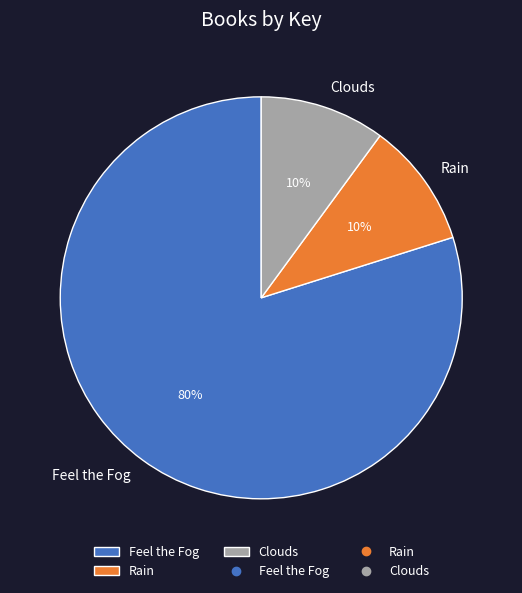

Does Clouds account for over 50% of the chart?

No